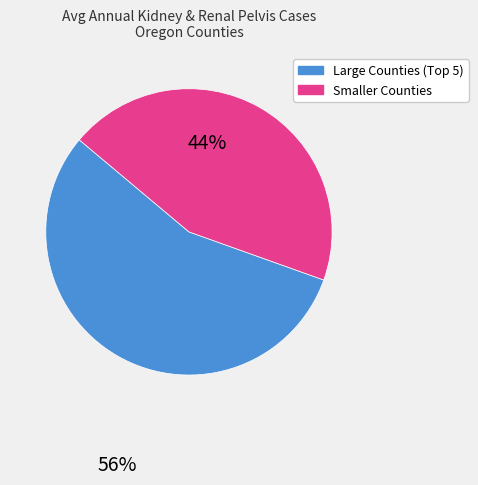

Does any single category account for the majority?

Yes